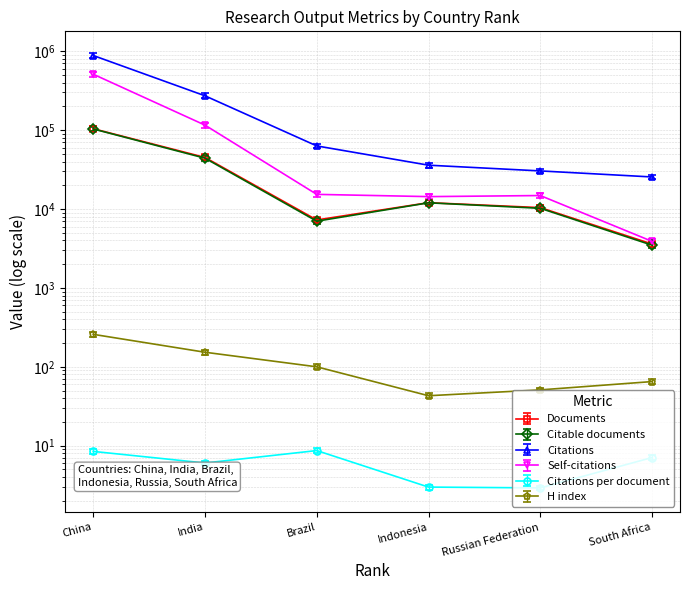

Reading left to right, list all the values displayed in this chart.

Documents: 1=96826.0	2=41874.2	3=6755.5	4=11187.9	5=9682.2	6=3346.1
Citable documents: 1=110644.4	2=47154.9	3=7497.5	4=12825.0	5=10923.6	6=3723.6
Citations: 1=881781.0	2=272042.0	3=63020.0	4=35918.0	5=30389.0	6=25474.0
Self-citations: 1=475212.3	2=107519.2	3=14255.0	4=13349.2	5=13777.0	6=3616.8
Citations per document: 1=8.5	2=6.0	3=8.7	4=3.0	5=2.9	6=7.1
H index: 1=276.1	2=163.7	3=107.0	4=46.0	5=54.6	6=69.5